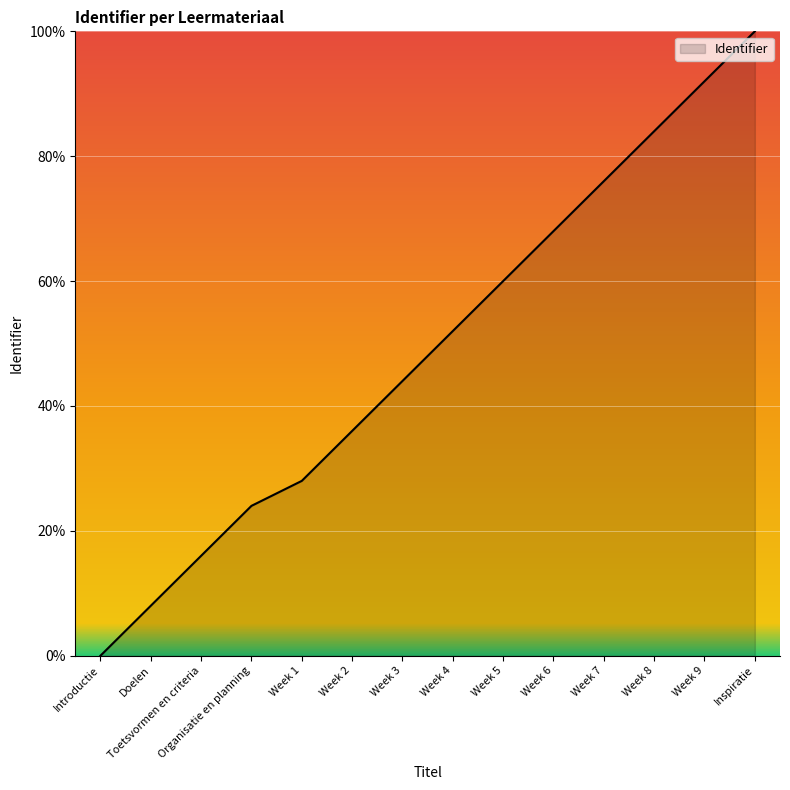

What is the difference between the values at Week 5 and Week 4?

8.0